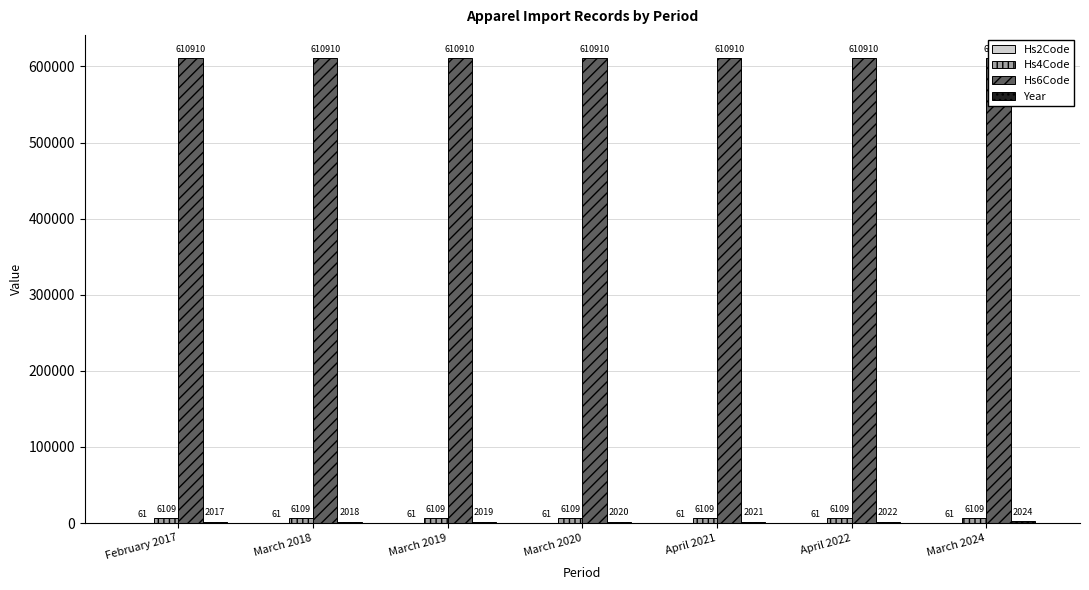

At which label is Hs6Code closest to 610910?

February 2017